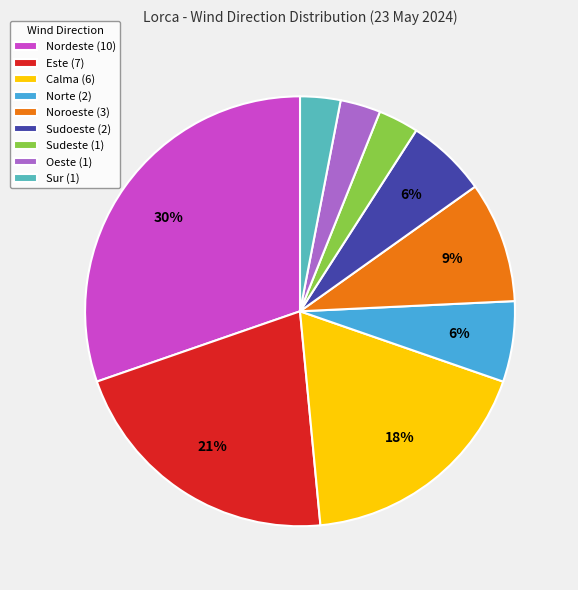

To the nearest percent, what is the combined percentage of Nordeste and Norte?

36%